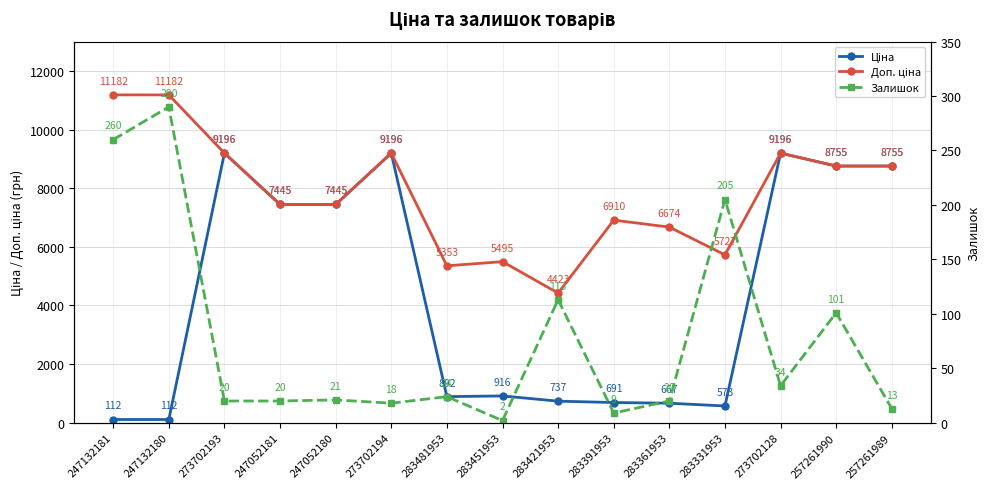

List the series in order of their overall mean, lowest first.

Залишок, Ціна, Доп. ціна